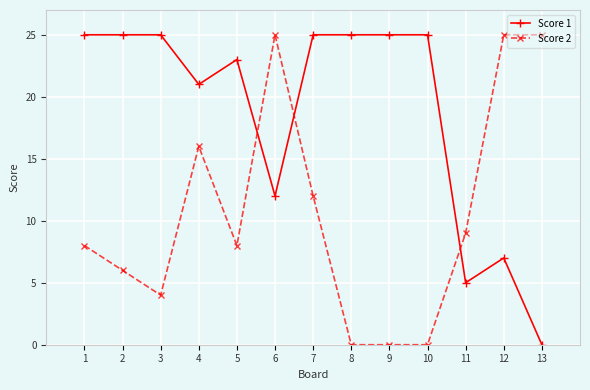

What is the maximum value shown in the chart?

25